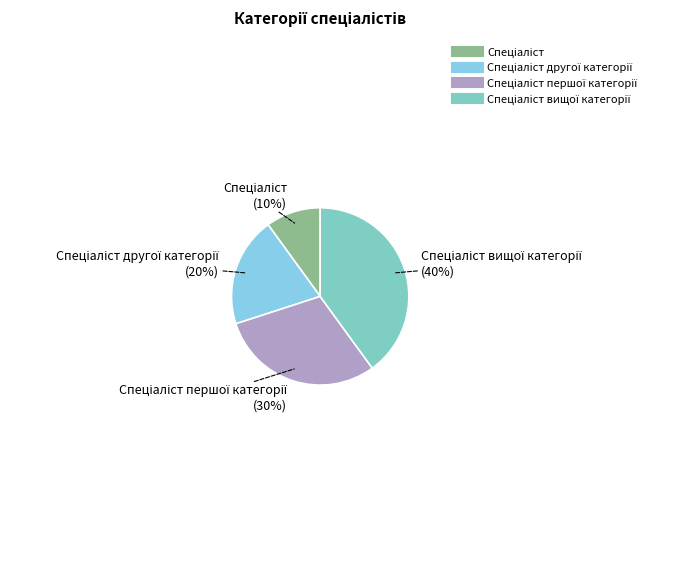

Is there a majority slice in this chart?

No